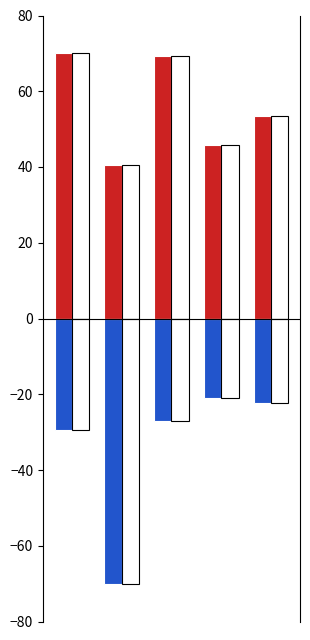

Reading left to right, list all the values displayed in this chart.

Цена: 70.0	40.5	69.3	45.9	53.6
Наличие: -29.3	-70.0	-27.0	-20.9	-22.2